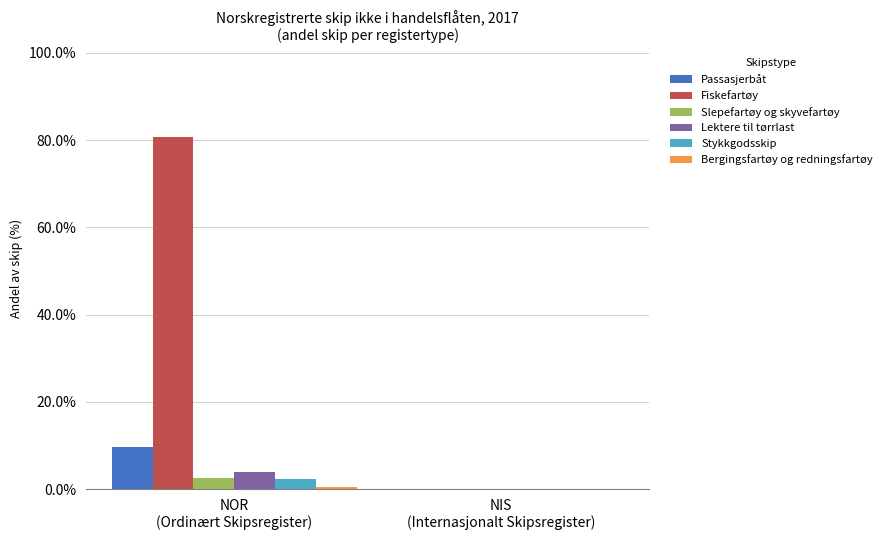

How many distinct data groups are displayed?

6